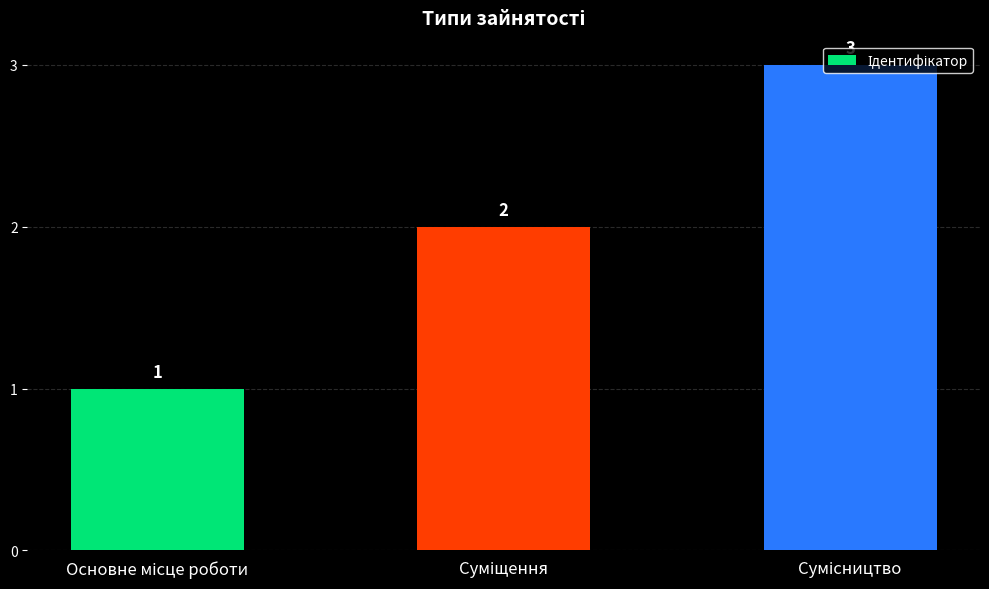

What is the maximum value shown in the chart?

3